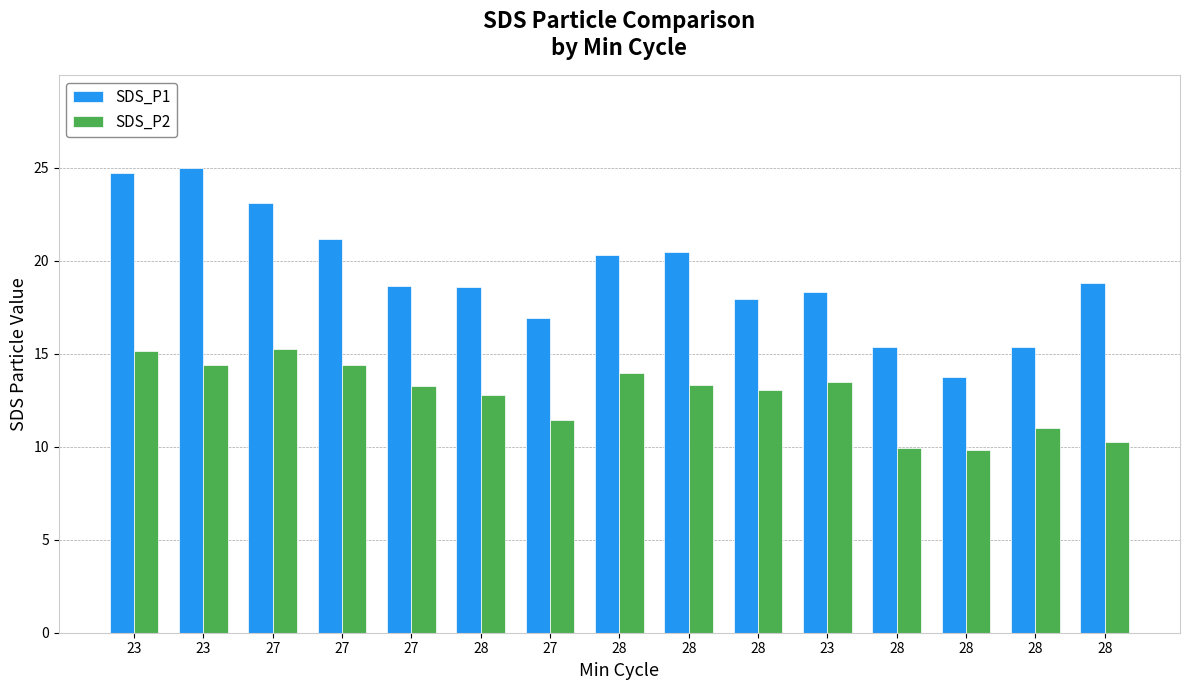

Does the chart contain stacked bars?

No